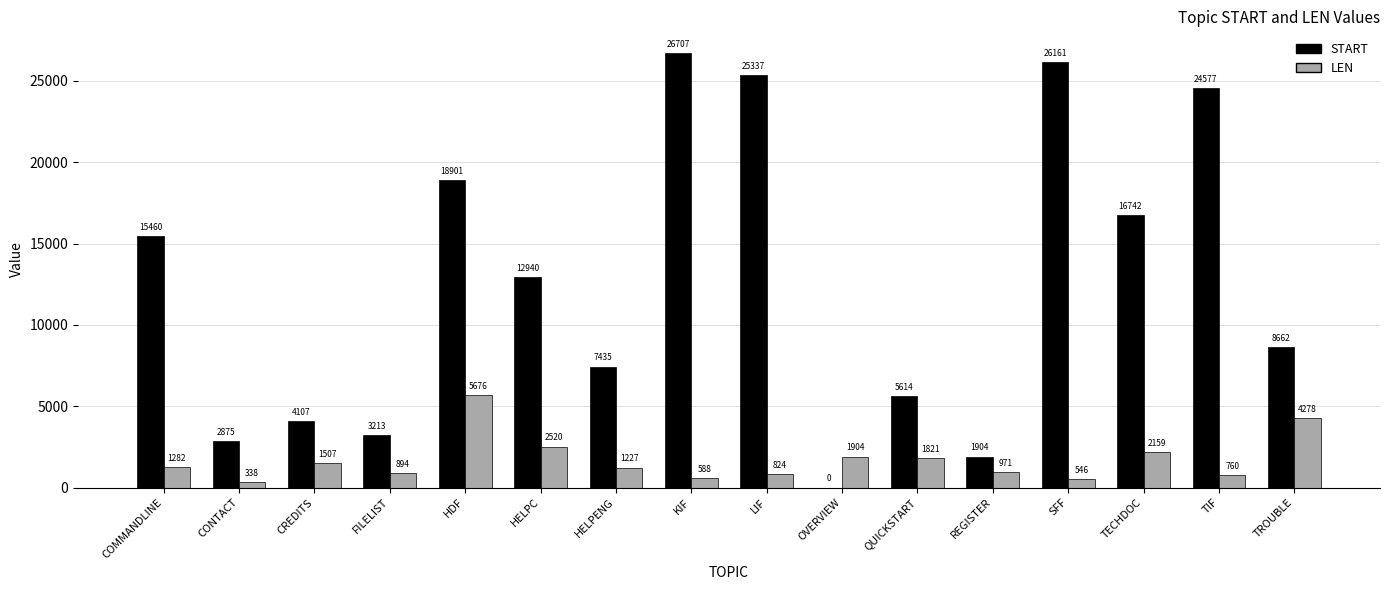

Between HDF and LIF, which series saw the biggest shift?

START